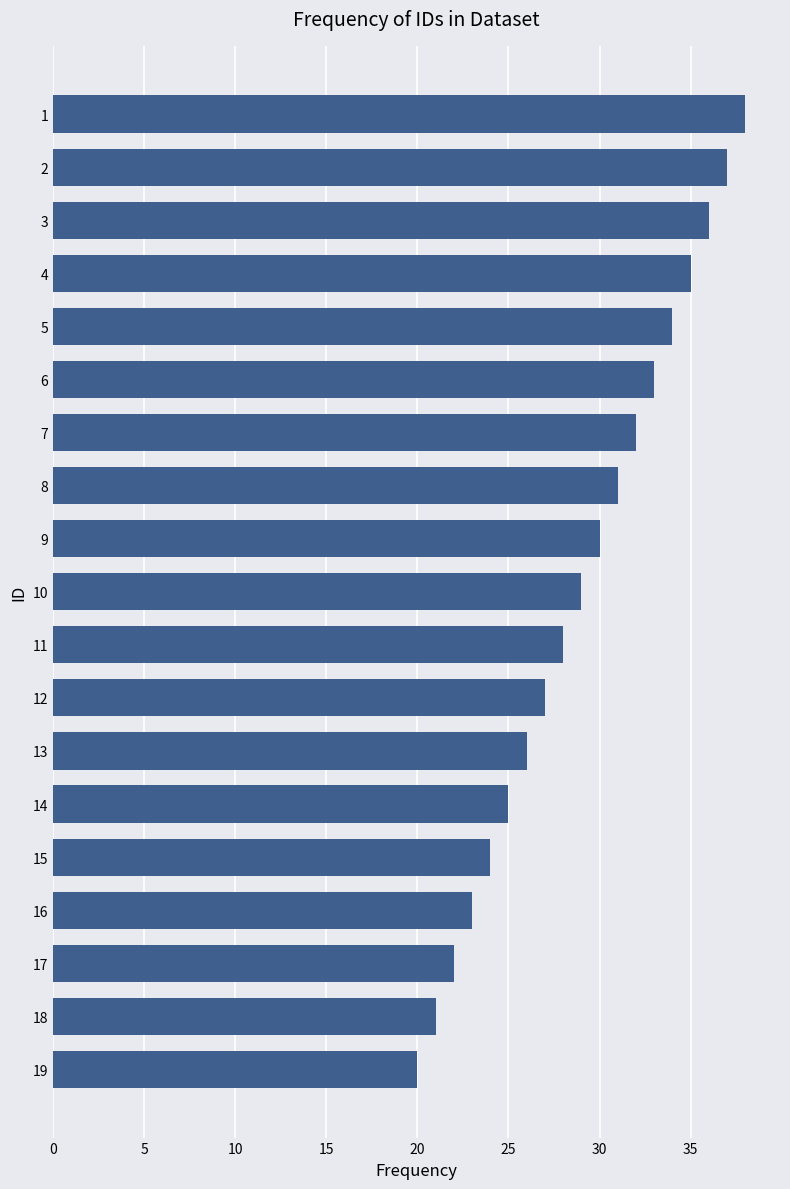

What is the change in value from 5 to 10?

-5